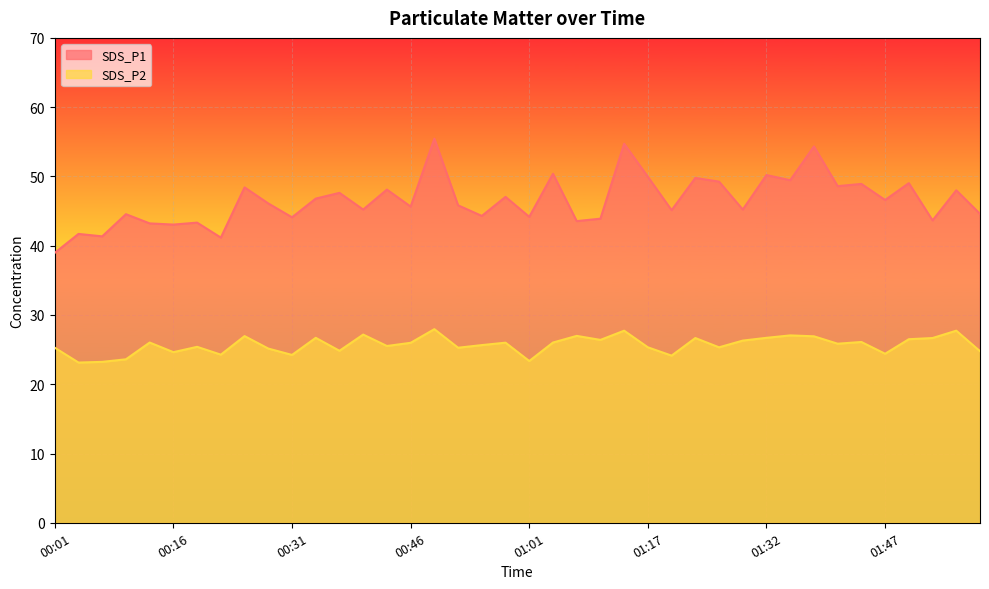

Reading left to right, list all the values displayed in this chart.

SDS_P1: 39.0	41.7	41.4	44.5	43.2	43.0	43.3	41.2	48.4	46.1	44.1	46.8	47.6	45.2	48.1	45.6	55.5	45.8	44.3	47.0	44.2	50.4	43.5	43.9	54.7	50.0	45.1	49.8	49.2	45.2	50.2	49.5	54.3	48.6	48.9	46.6	49.0	43.6	48.0	44.6
SDS_P2: 25.3	23.1	23.2	23.6	26.0	24.6	25.4	24.3	26.9	25.1	24.2	26.7	24.8	27.2	25.5	26.0	27.9	25.3	25.6	26.0	23.4	26.0	27.0	26.4	27.7	25.3	24.1	26.7	25.3	26.3	26.7	27.1	26.9	25.9	26.1	24.4	26.5	26.7	27.7	24.8